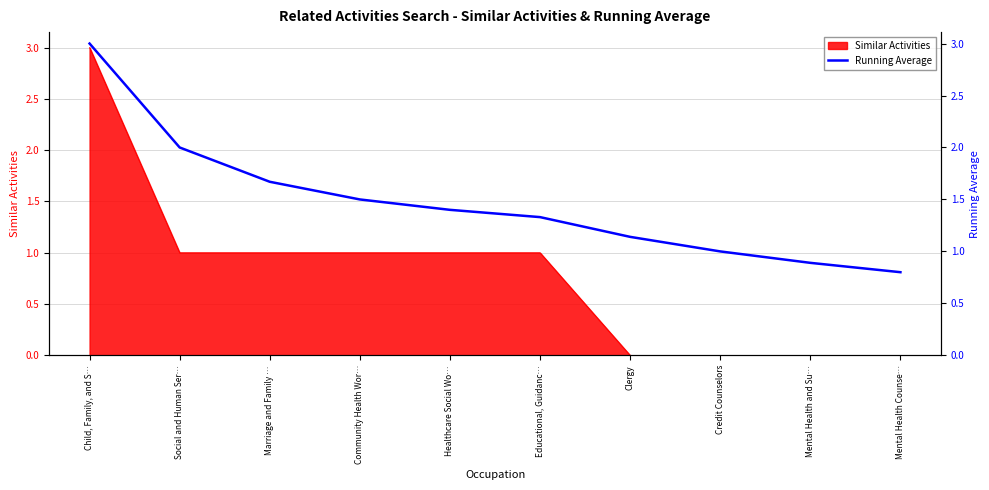

What is the minimum value for Running Average?

0.8